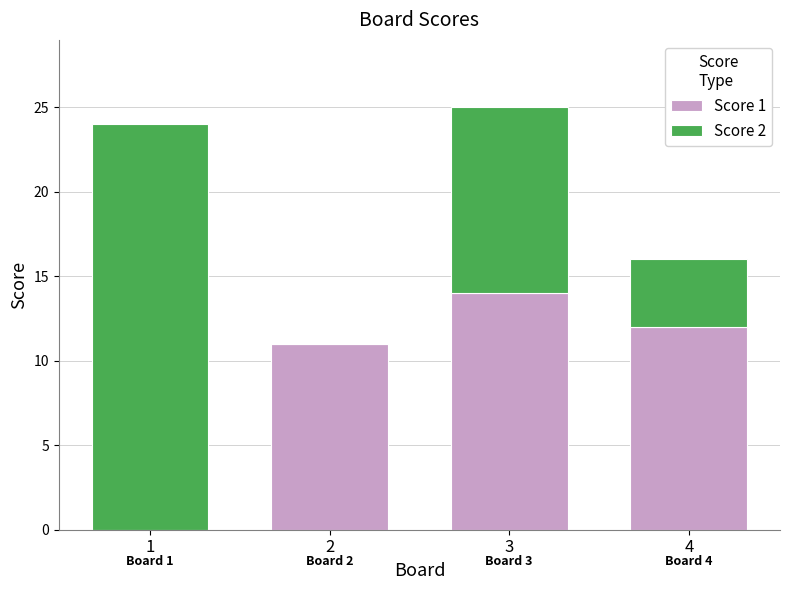

Reading left to right, what are the values for Score 1?

1=0	2=11	3=14	4=12